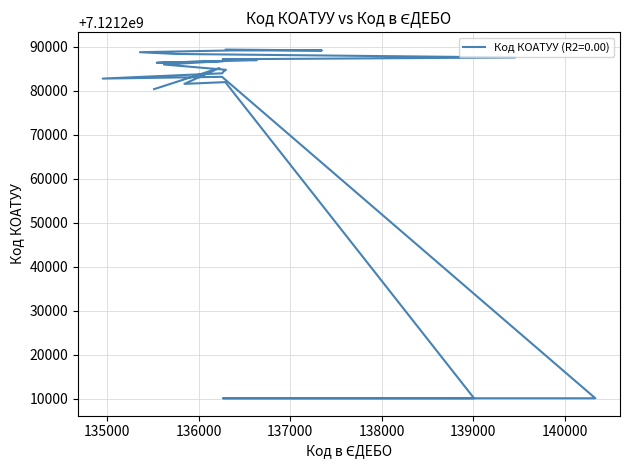

Rank the categories by value from lowest to highest.

139010, 136269, 139000, 139032, 139052, 139078, 140335, 135514, 135845, 136292, 134952, 136256, 136258, 136272, 136299, 136227, 135622, 135543, 136288, 136636, 136263, 139457, 135758, 135359, 136358, 137347, 136298